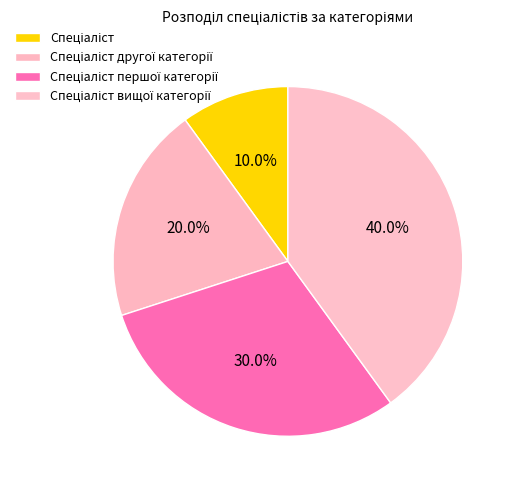

How many segments does this pie chart have?

4